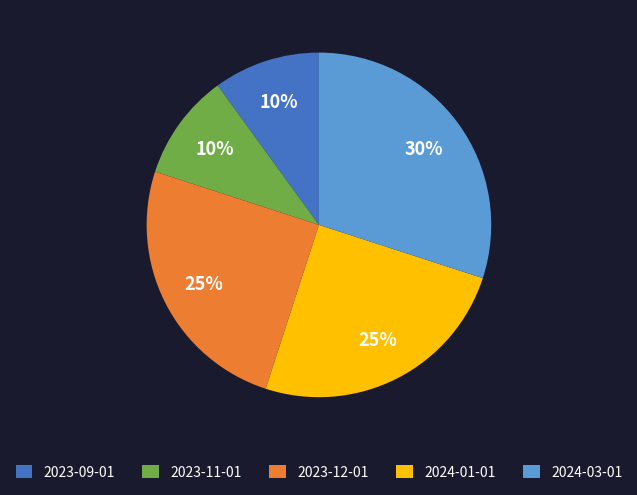

To the nearest percent, what is the difference between the 2024-03-01 and 2023-11-01 slice percentages?

20%